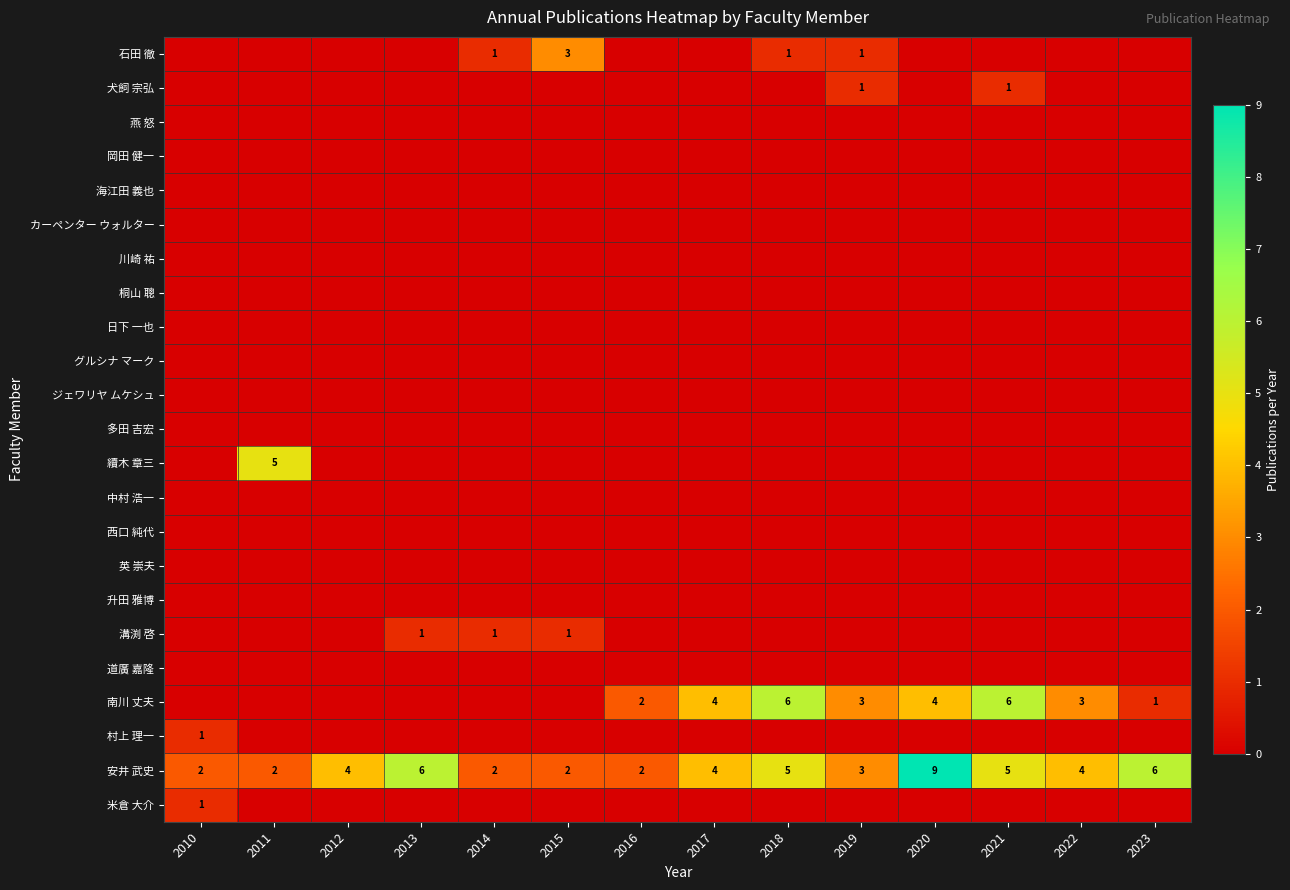

What is the difference between the 安井 武史 values at 2018 and 2020?

4